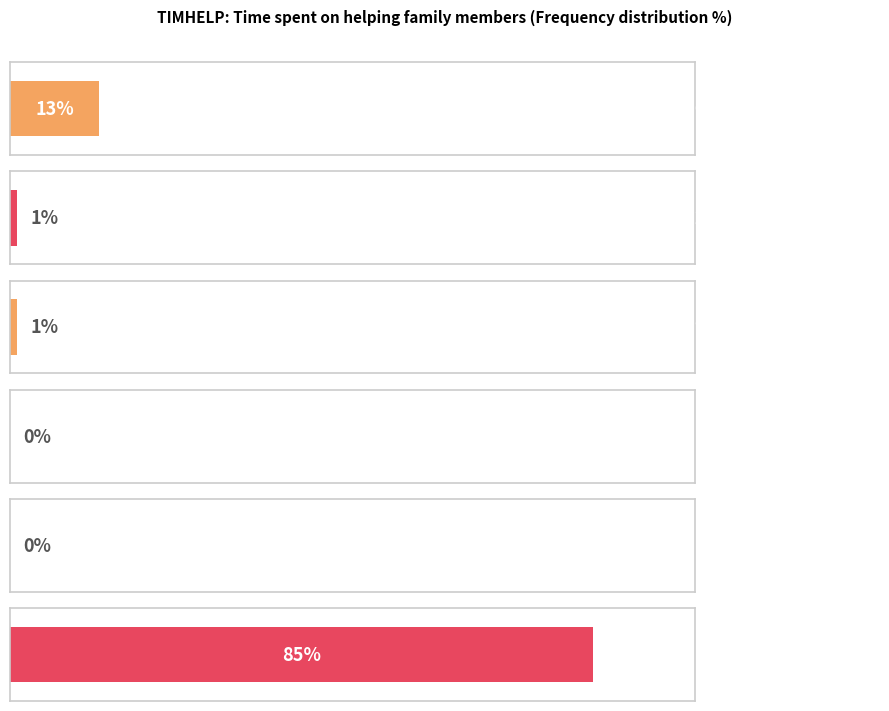

Count the number of values greater than 1.

2